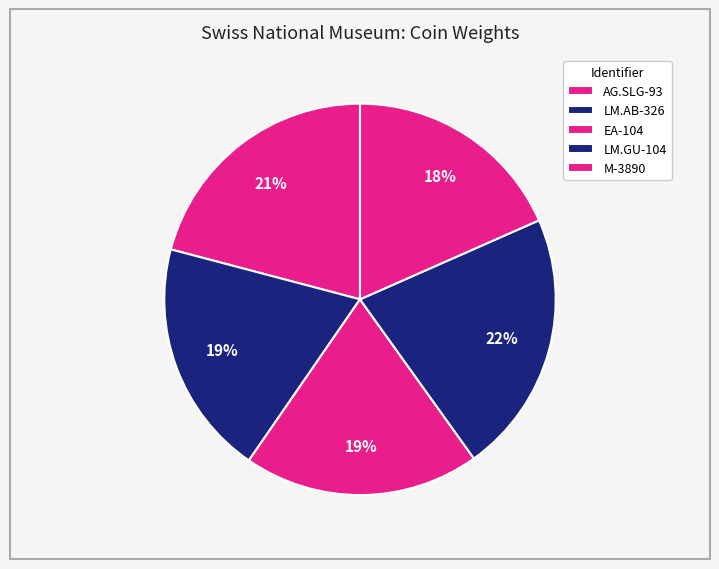

Count the number of slices in the pie.

5